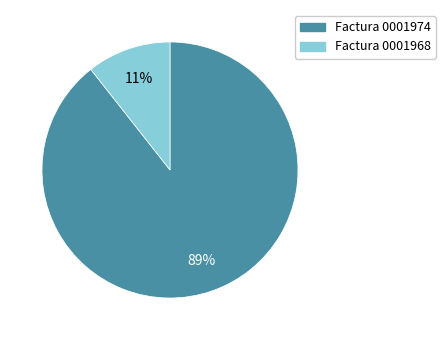

Is there any slice that represents more than half of the pie?

Yes